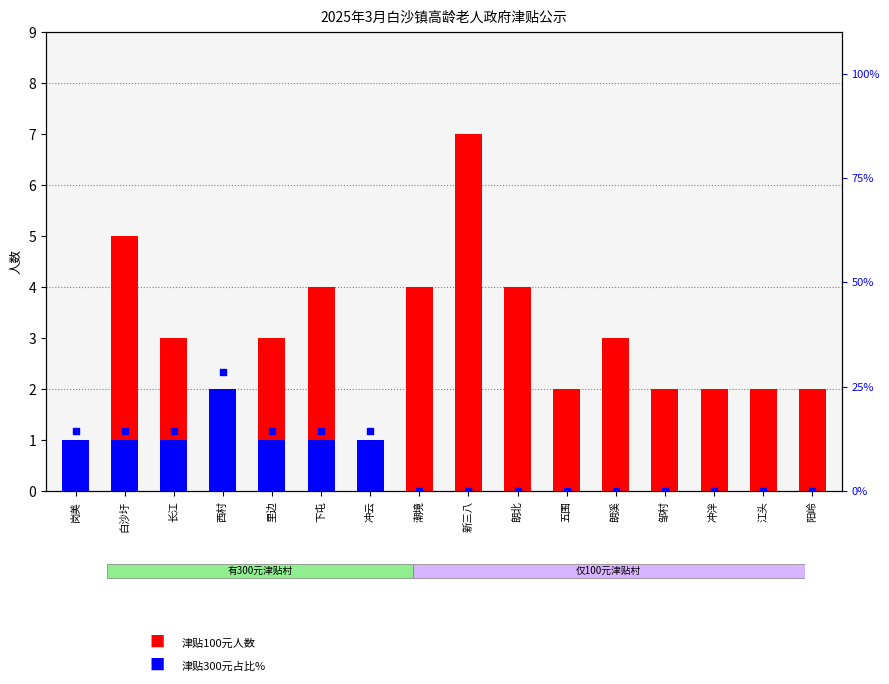

Which series has the largest total across all categories?

300元占比%